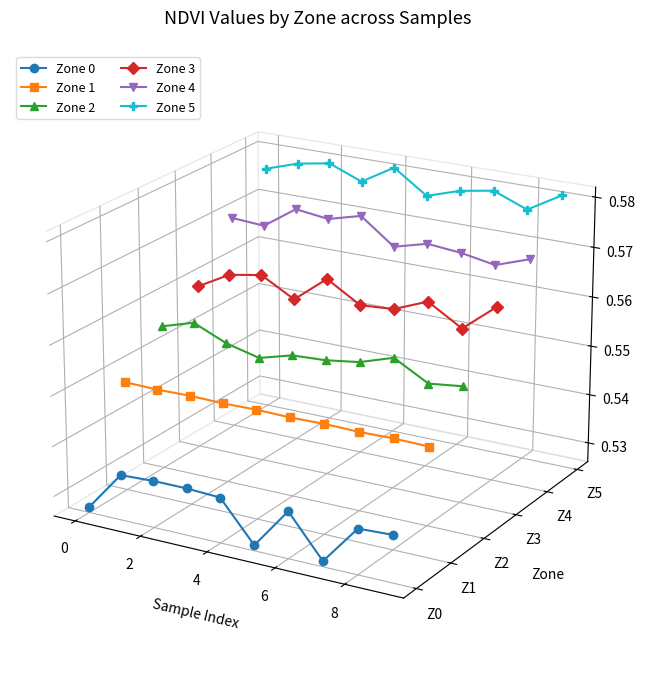

How many lines are shown in the chart?

6